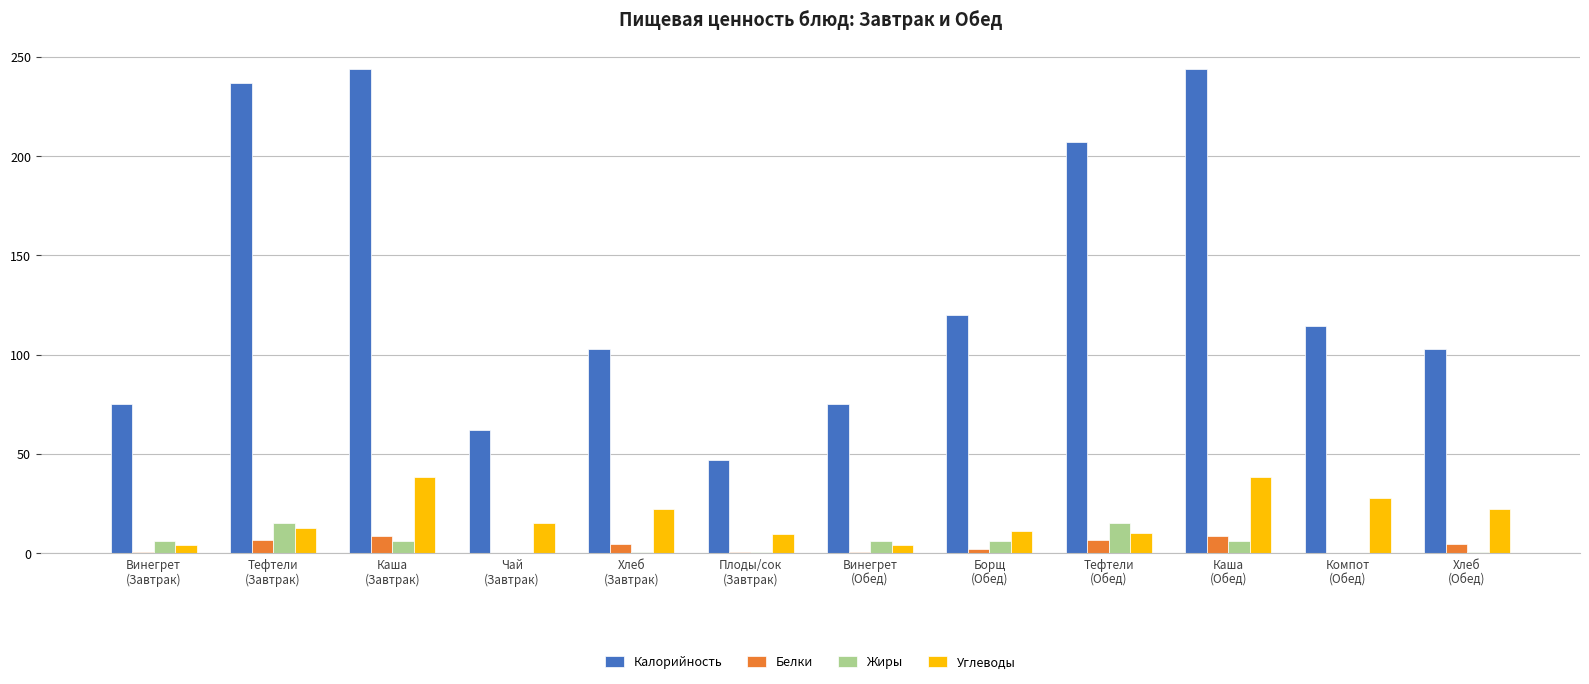

Does the chart contain stacked bars?

No